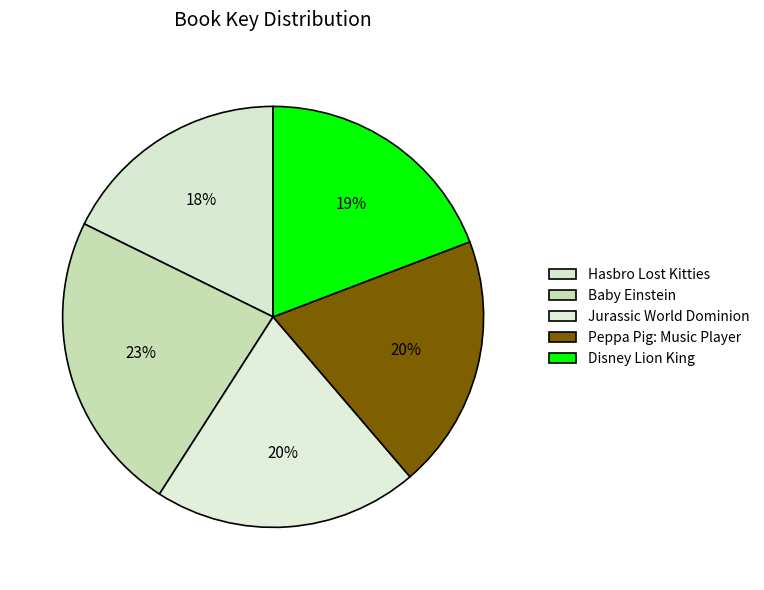

Which category has the biggest portion of the pie?

Baby Einstein